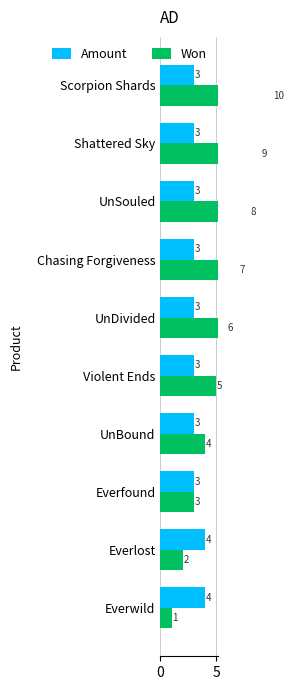

What are all the series names shown in the legend?

Amount, Won